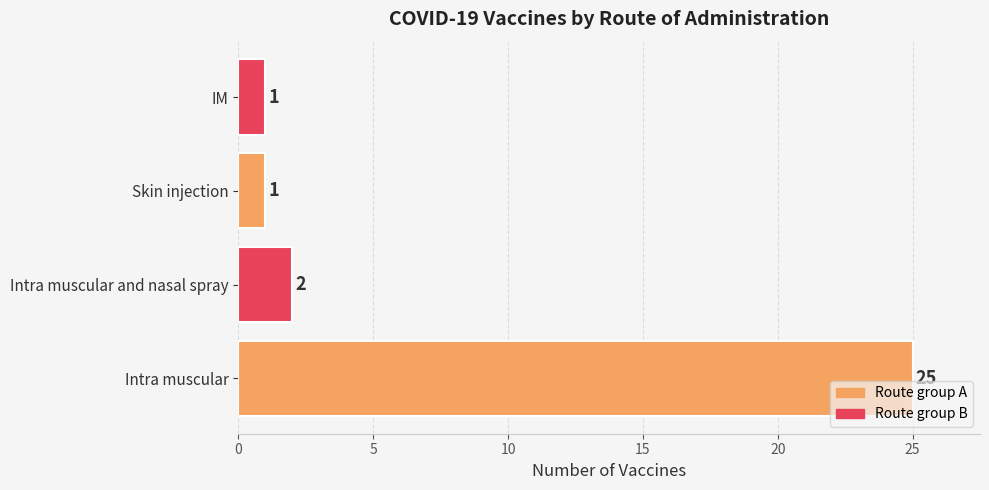

What is the difference between the second highest and second lowest values?

1